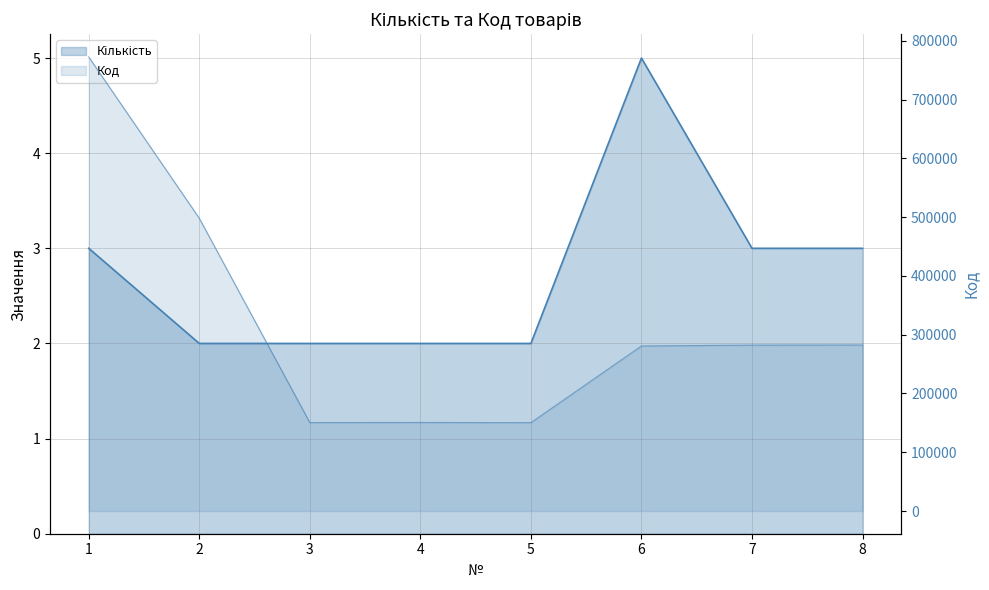

How many interior local peaks does the Код series have?

1